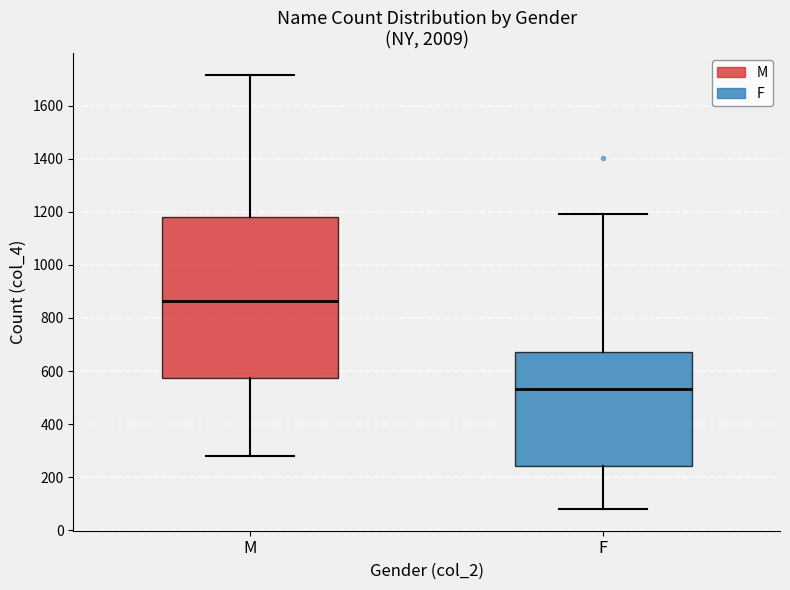

Reading left to right, read every box against the y-axis: the position of its median line, the range the box covers, and the ends of its whiskers. The values are not printed on the chart, so give them approximately, as read against the axis.

M: median 860, box 580 to 1180, whiskers 280 to 1720
F: median 540, box 240 to 680, whiskers 80 to 1200